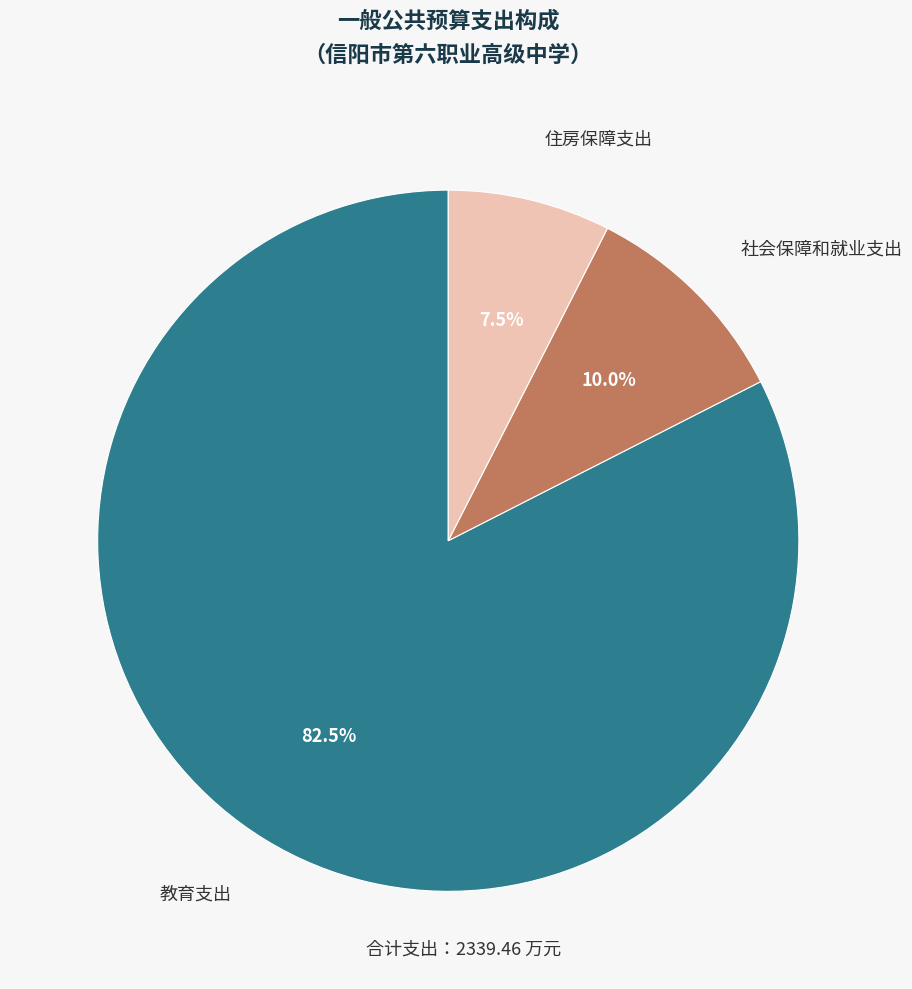

What is the smallest slice in the pie chart?

住房保障支出